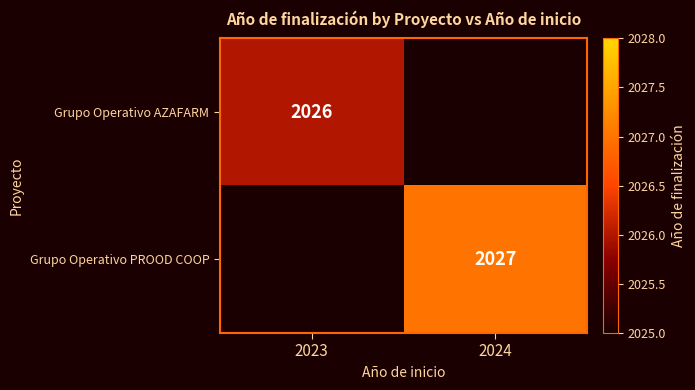

Which has a higher value, 2023 or 2024?

2024